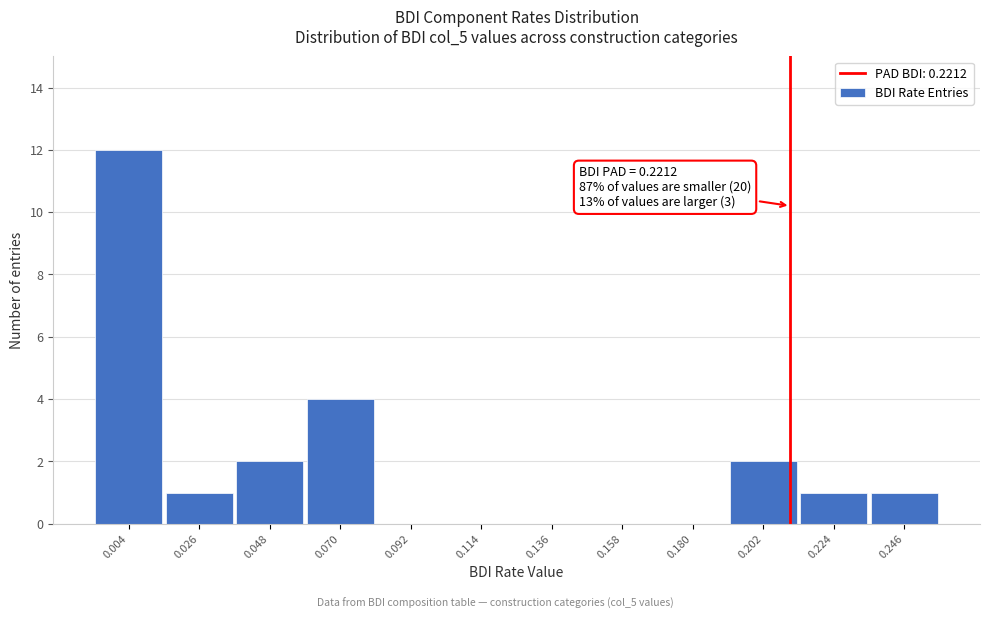

Reading left to right, what are all the values shown in this chart?

0.004=12	0.026=1	0.048=2	0.070=4	0.092=0	0.114=0	0.136=0	0.158=0	0.180=0	0.202=2	0.224=1	0.246=1